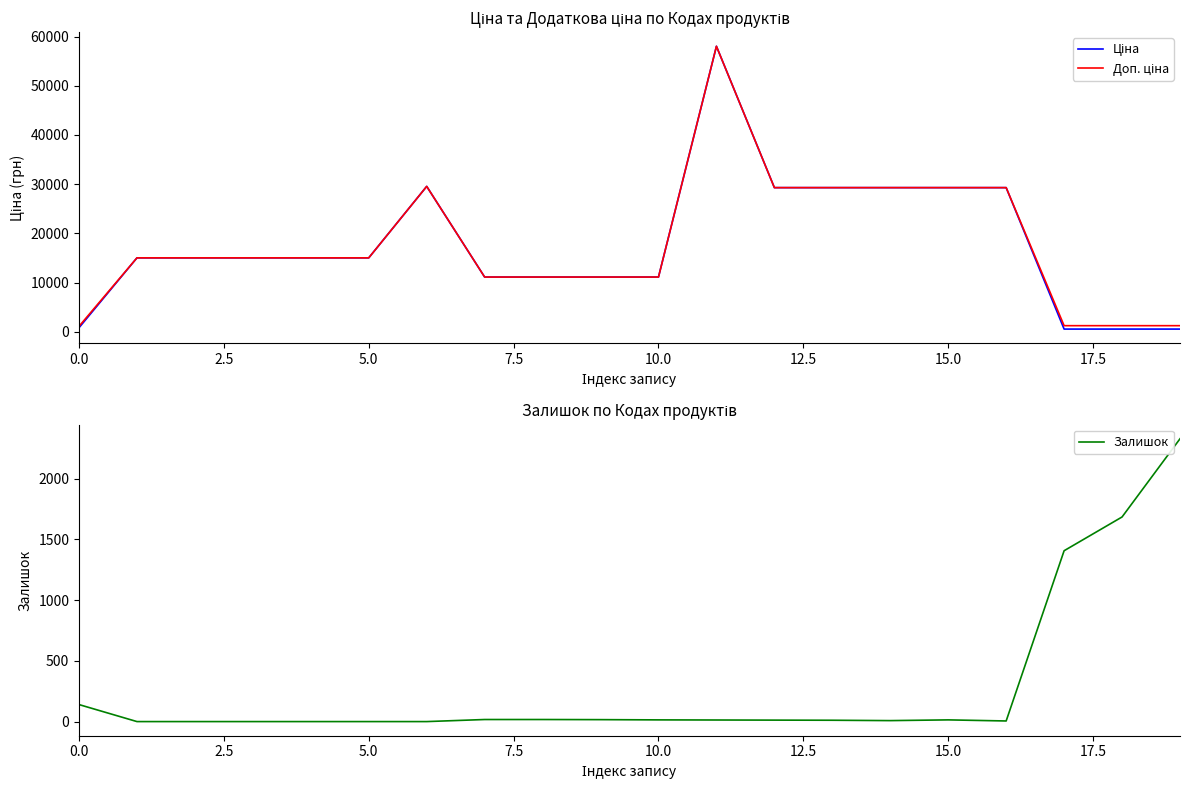

How many values in Залишок are above zero?

14